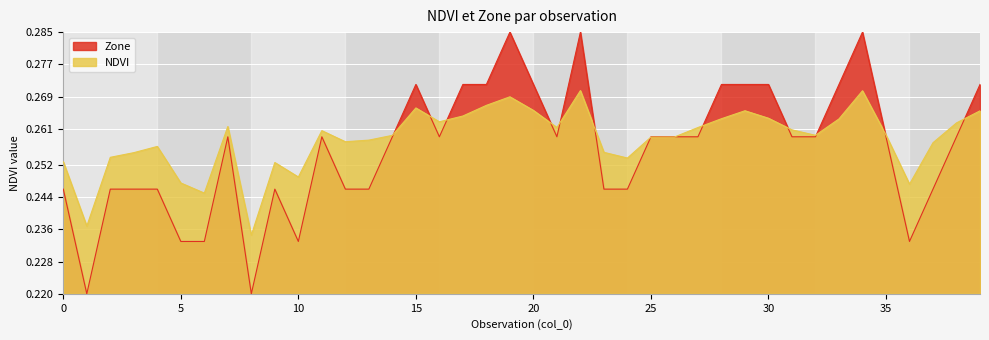

How many times do NDVI and Zone cross each other?

13